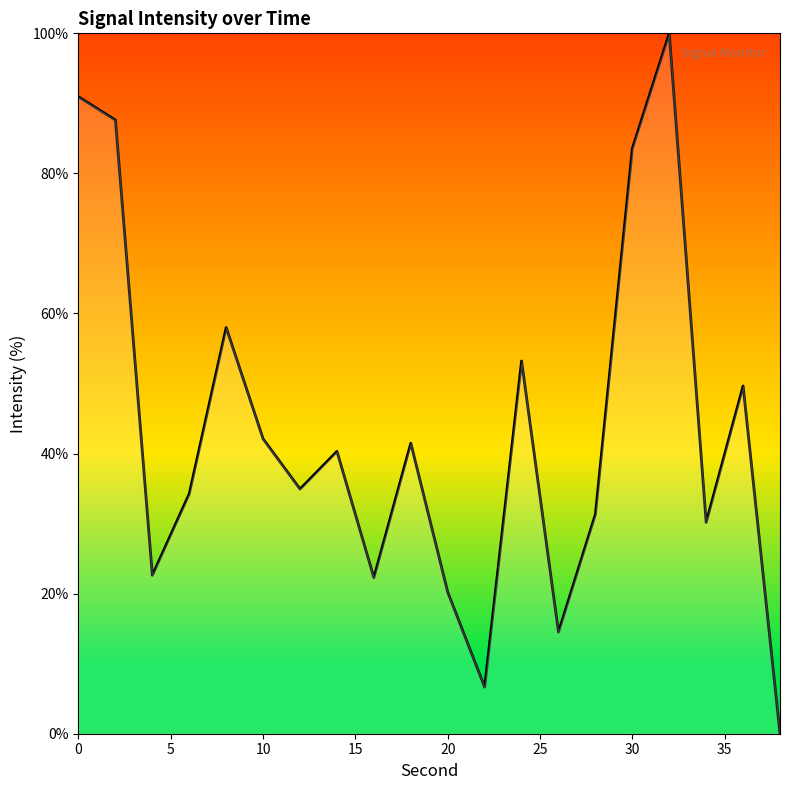

What is the difference between the maximum and minimum values?

100.0